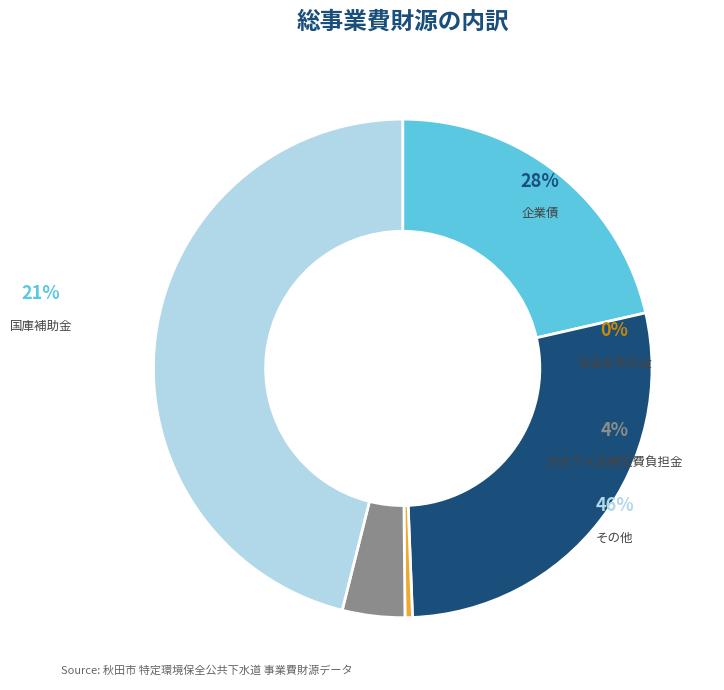

Is it true that 受益者負担金 is 0% of the pie?

True